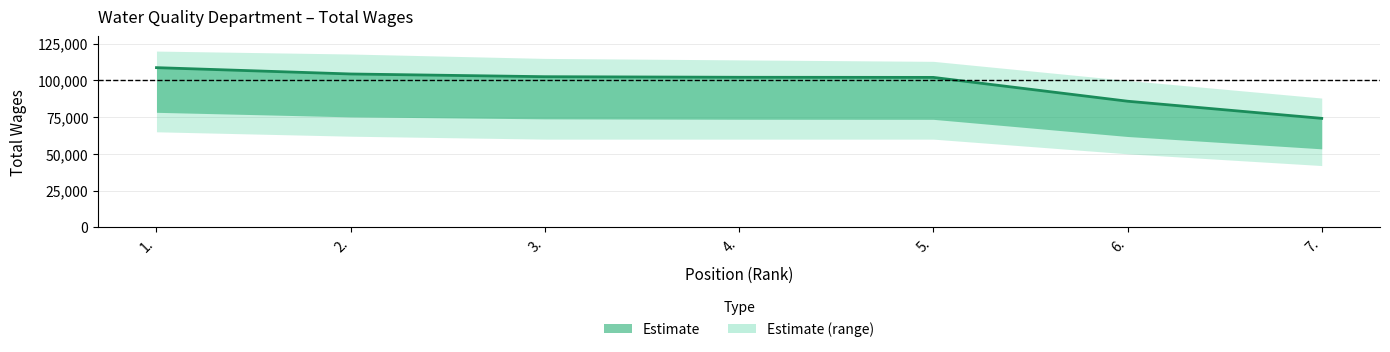

How many categories are shown in the chart?

7